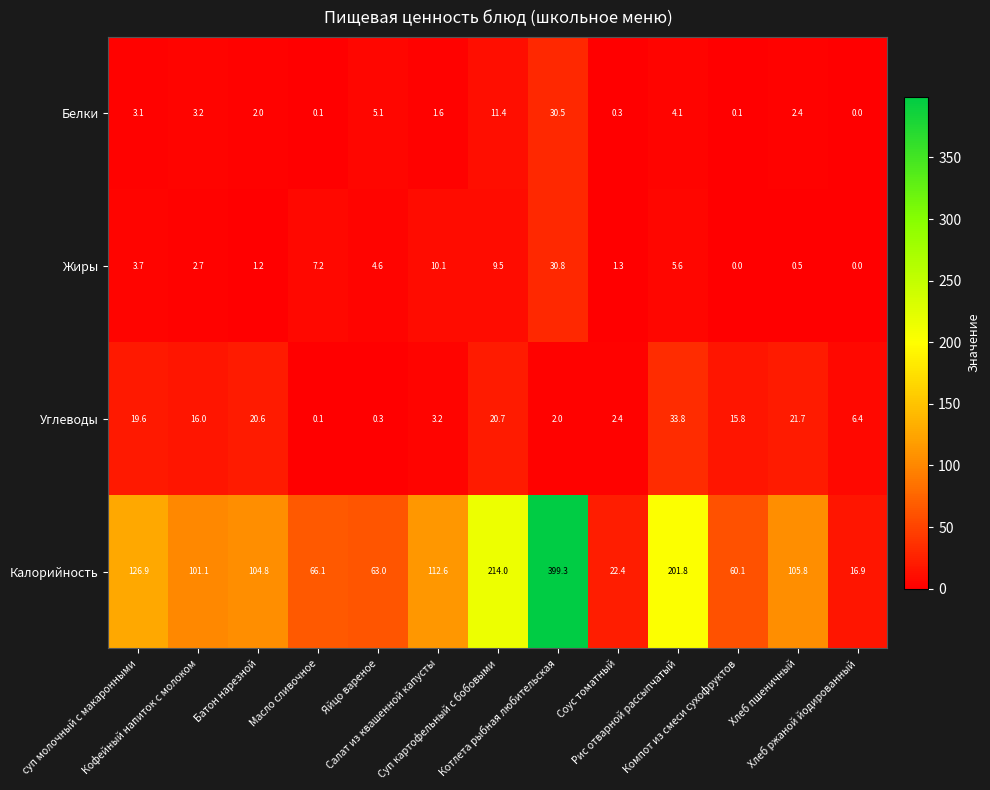

How many values in the Калорийность series are below 104?

6